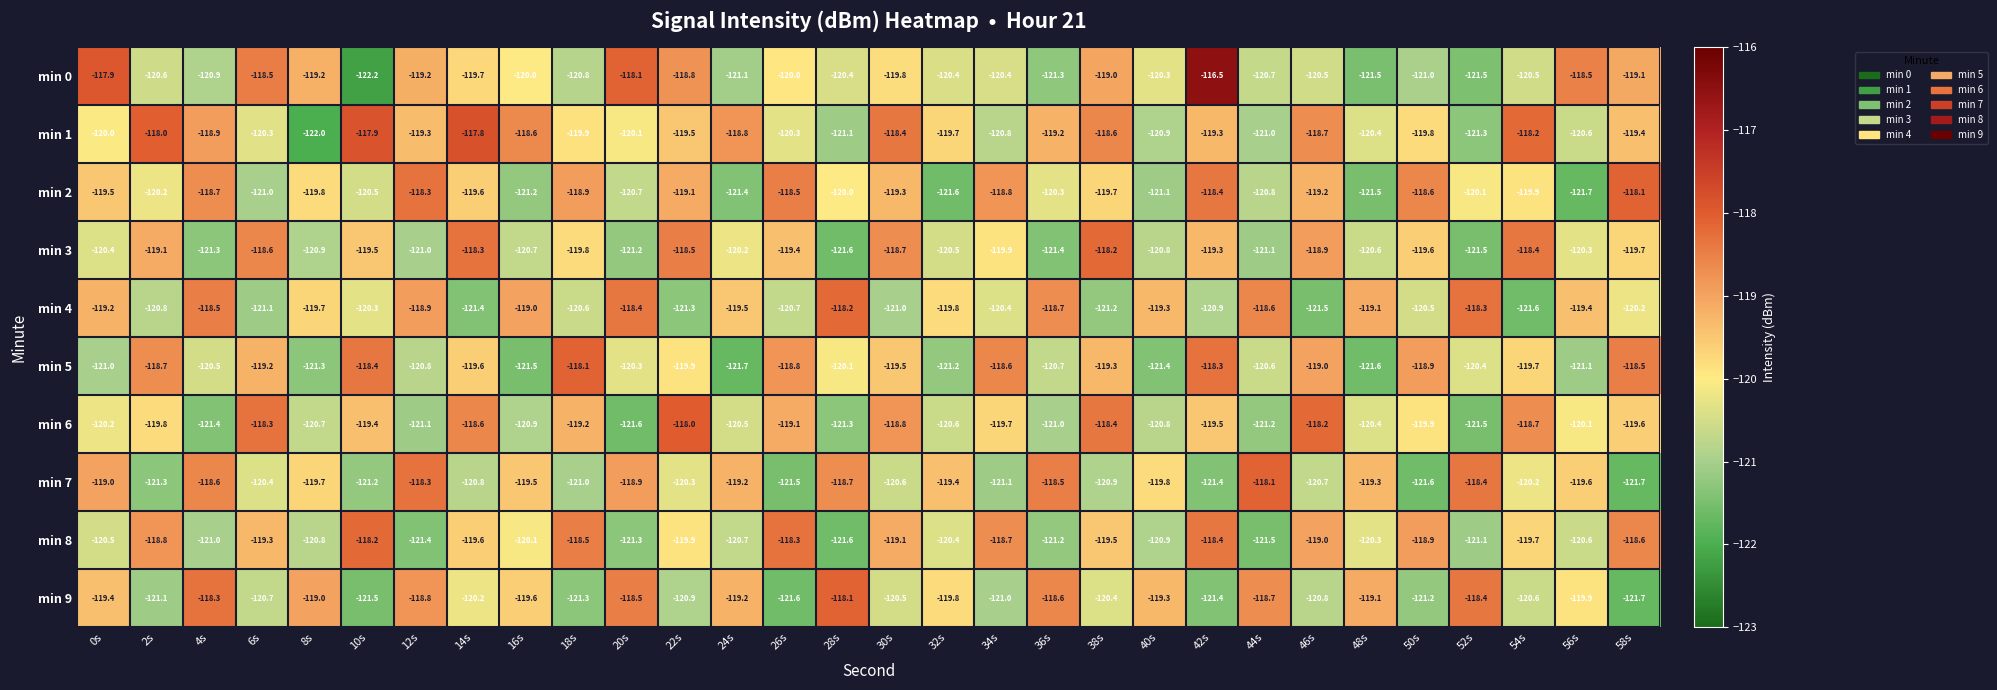

List the labels in order of min 3 value, largest first.

38s, 14s, 54s, 22s, 6s, 30s, 46s, 2s, 42s, 26s, 10s, 50s, 58s, 18s, 34s, 24s, 56s, 0s, 32s, 48s, 16s, 40s, 8s, 12s, 44s, 20s, 4s, 36s, 52s, 28s